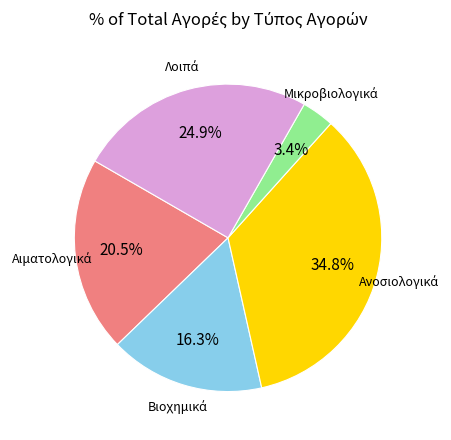

Is there a majority slice in this chart?

No